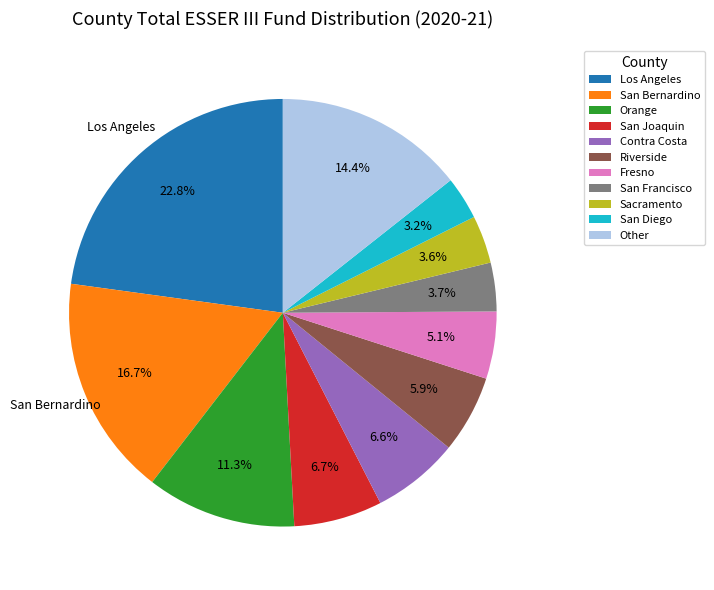

To the nearest percent, what is the combined percentage of San Bernardino and Los Angeles?

40%